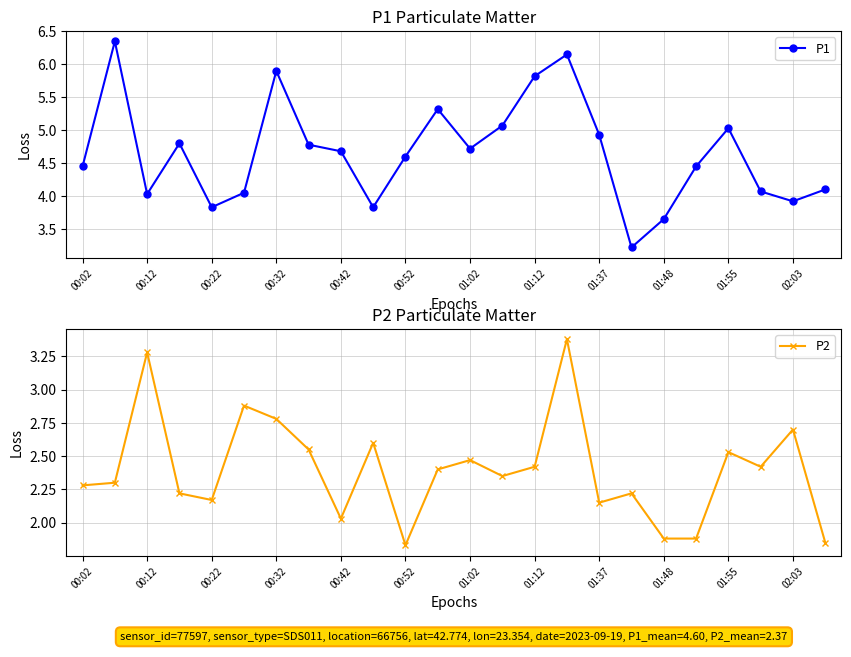

What are all the series names shown in the legend?

P1, P2